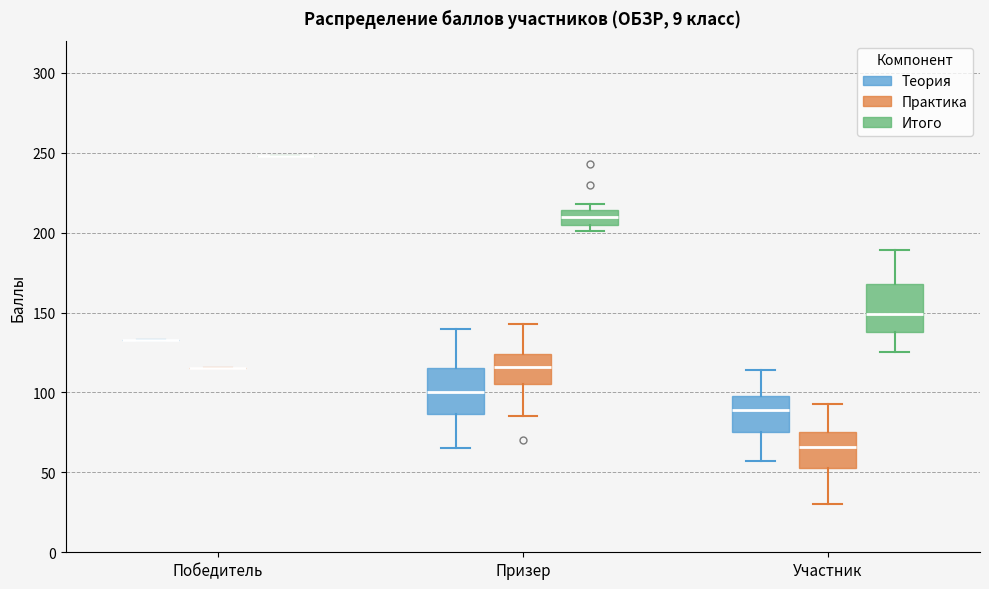

Where does the lower whisker of the box for Призер (Практика) end on the y-axis? The values are not printed on the chart, so give them approximately, as read against the axis.

85